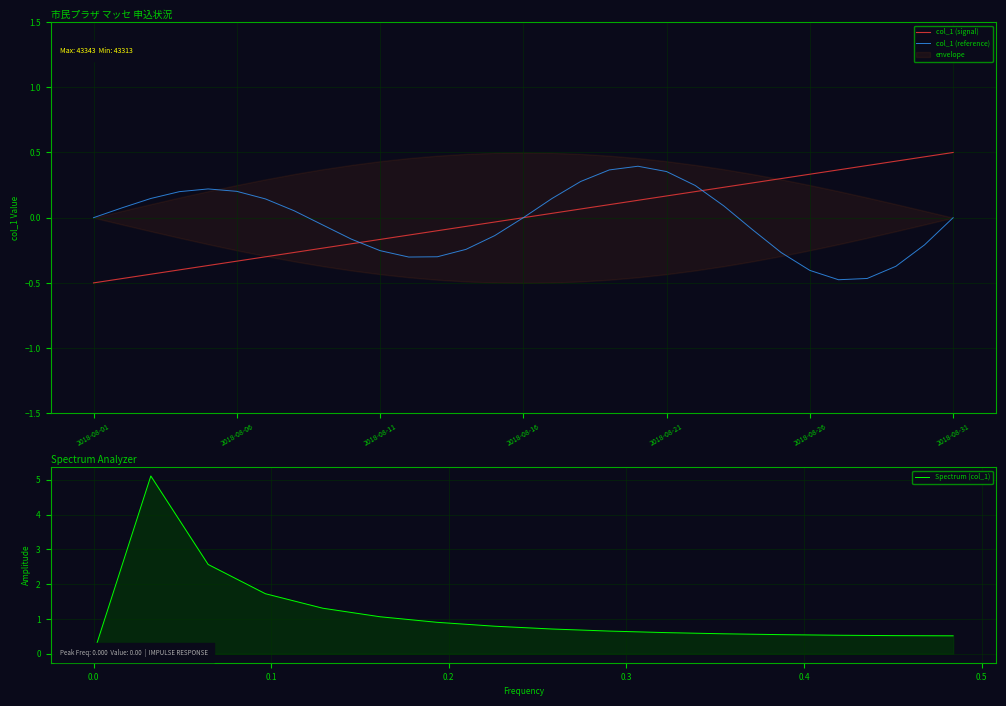

True or false: the data shows -0.4 at 2018-08-04.

True